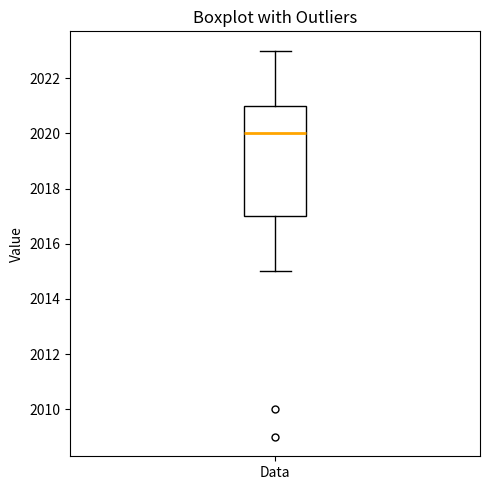

Where is the upper edge of the box for Data on the y-axis? The values are not printed on the chart, so give them approximately, as read against the axis.

2021